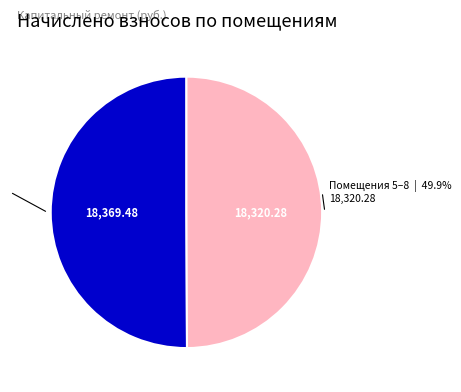

Is there any slice that represents more than half of the pie?

Yes